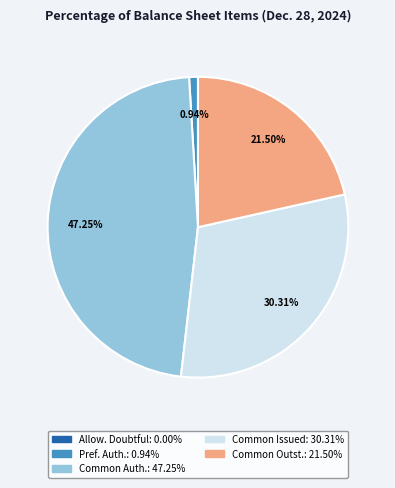

Does any single category account for the majority?

No